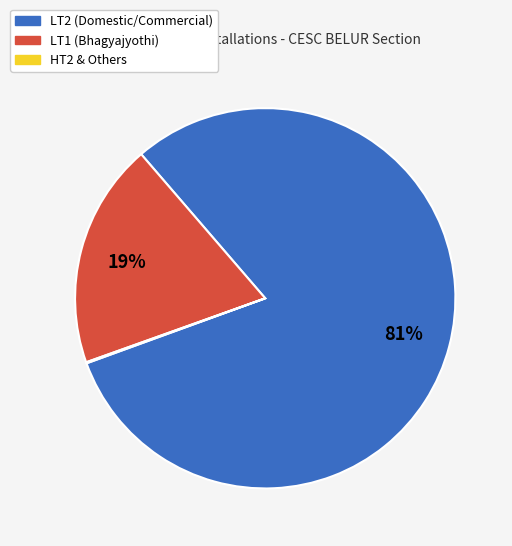

Does any single category account for the majority?

Yes